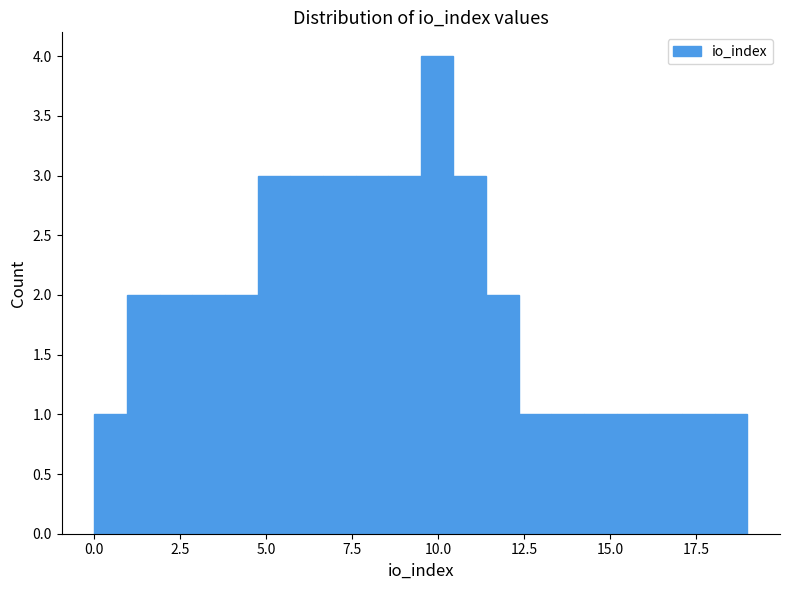

Around what value on the x-axis is the tallest bar? Give the approximate position of its centre, as read against the axis.

10.0